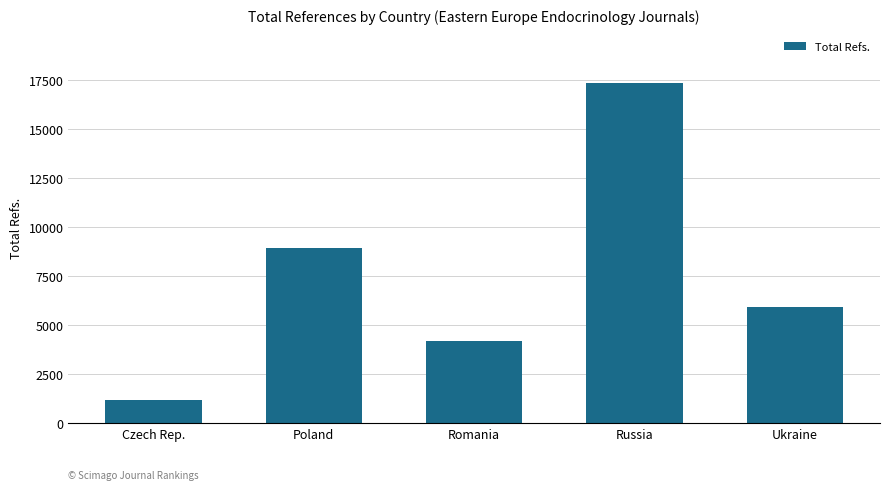

How many bars are there in total?

5